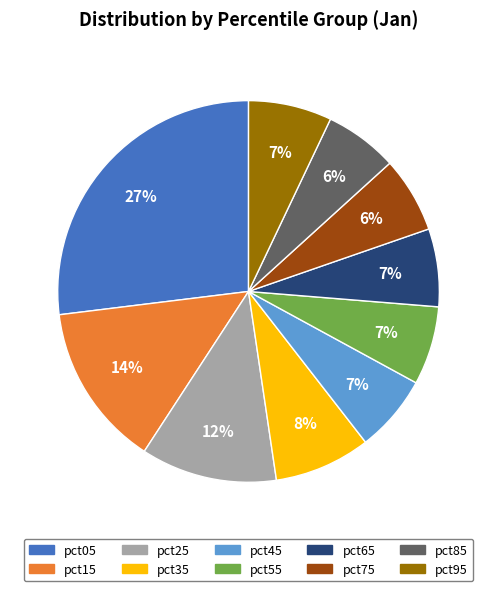

How many slices are in this pie chart?

10